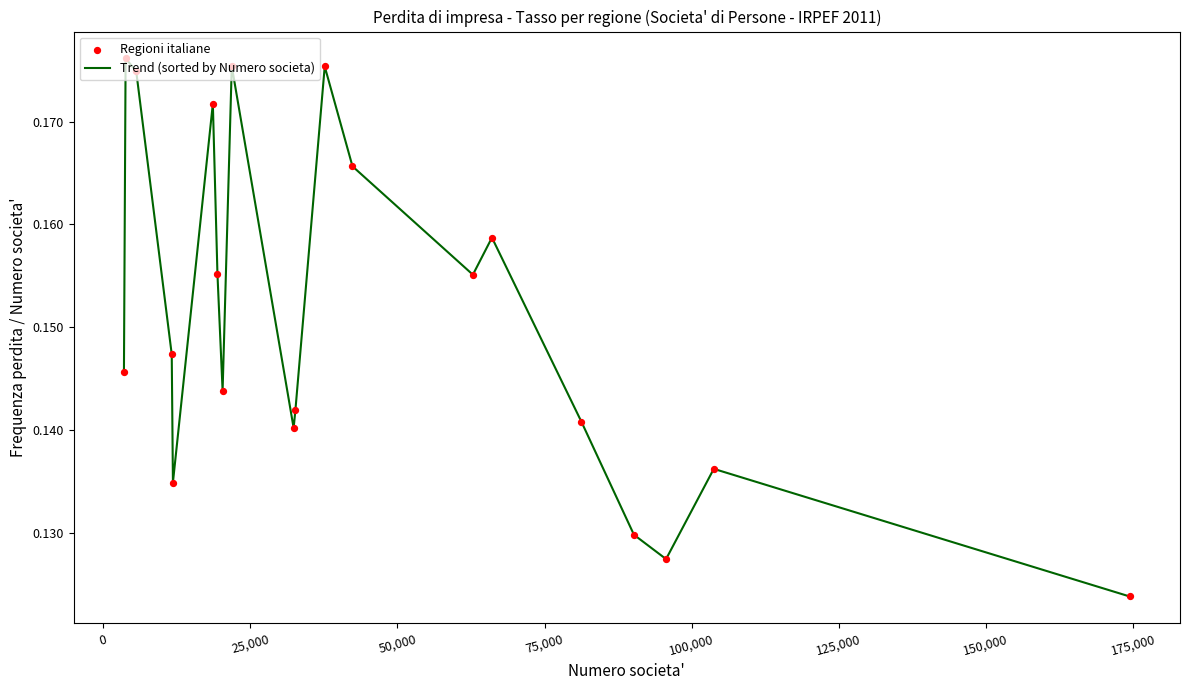

How many lines are shown in the chart?

1